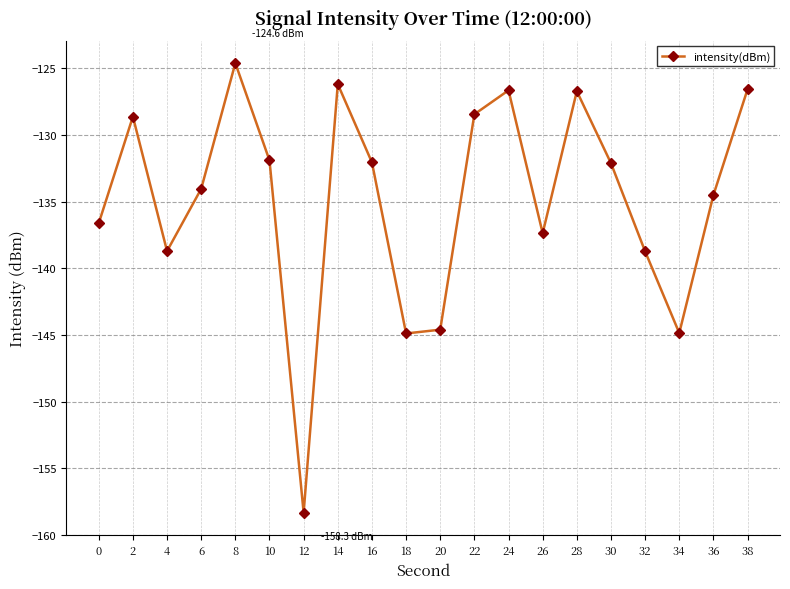

What is the value of the 7th point from the left?

-158.3